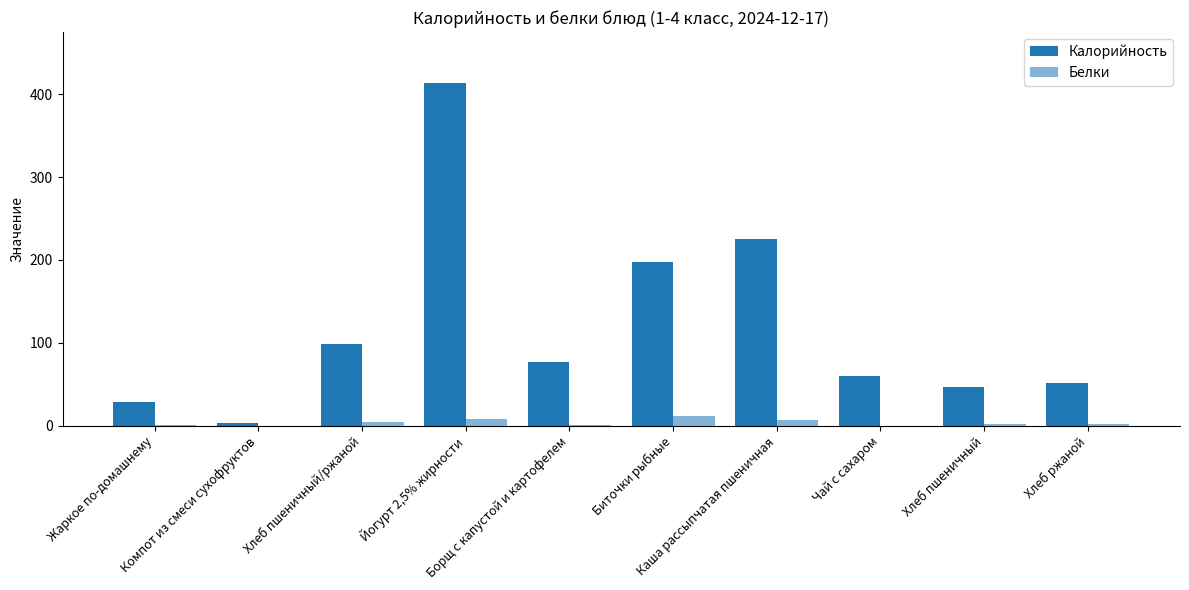

List the series in order of their overall mean, highest first.

Калорийность, Белки